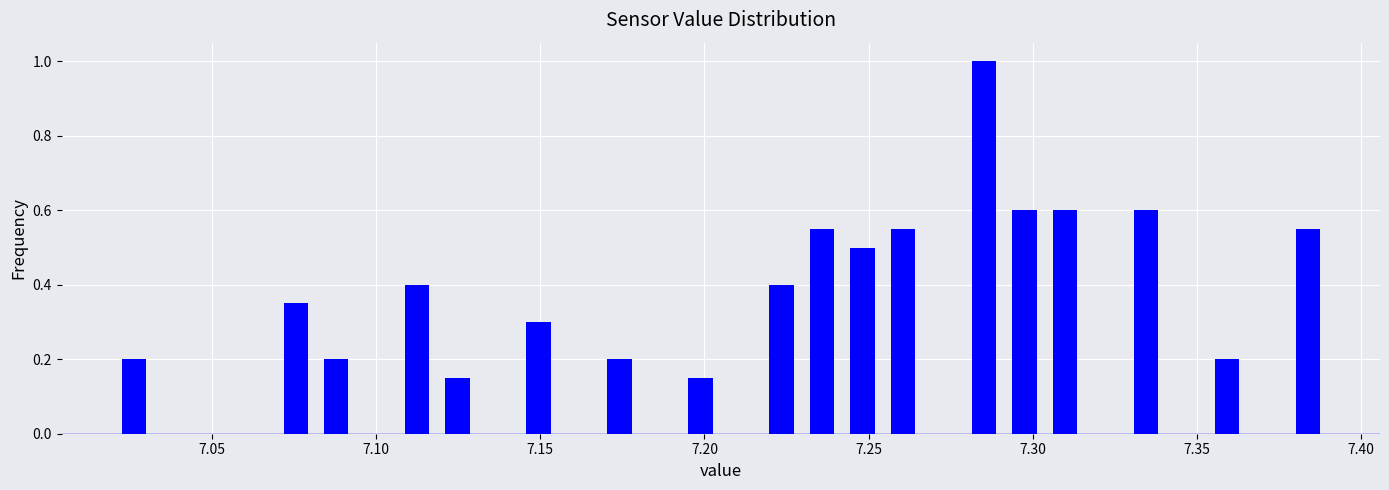

Read against the x-axis, roughly where is the centre of the tallest bar?

7.285